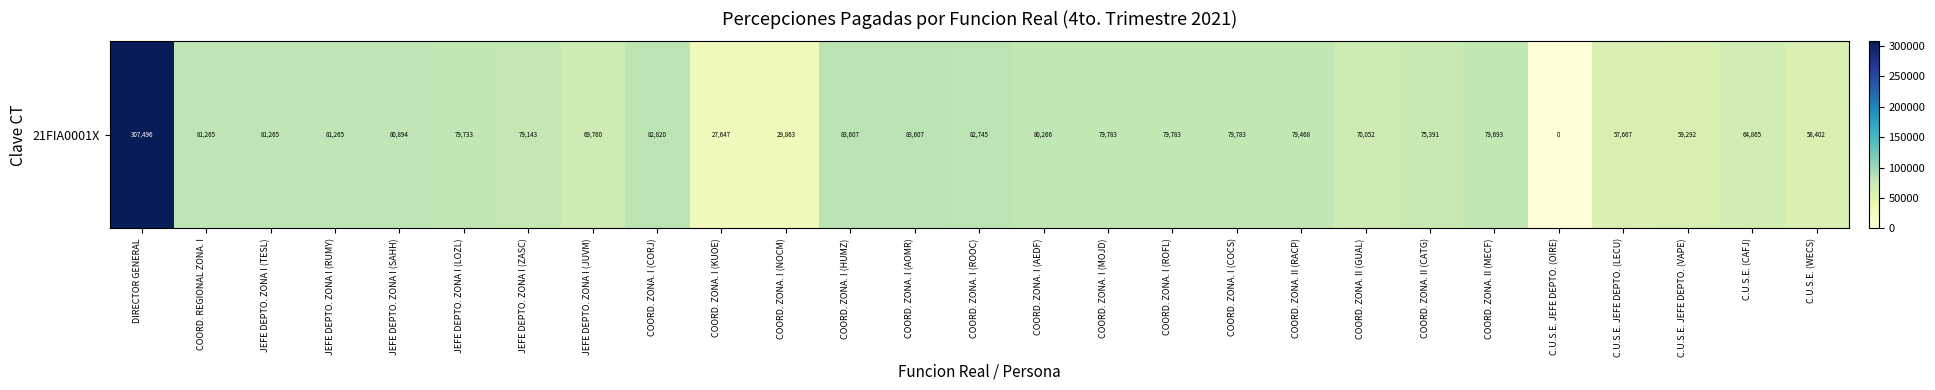

The chart shows a value of 56165.8 at COORD. ZONA. I (ROOC). True or false?

False